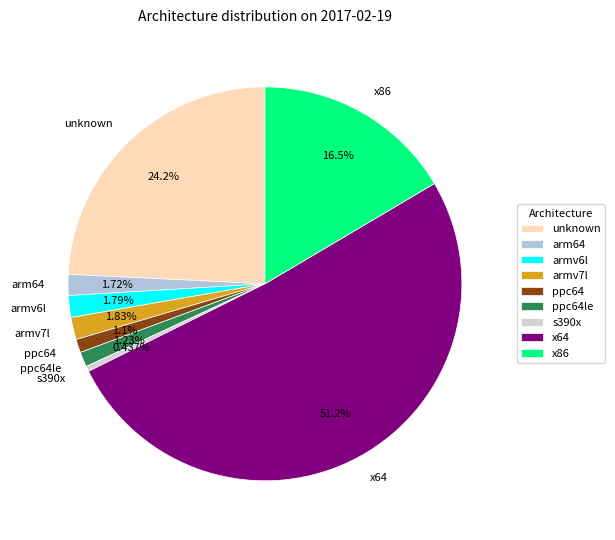

To the nearest percent, what is the difference between the largest and smallest slice percentages?

51%